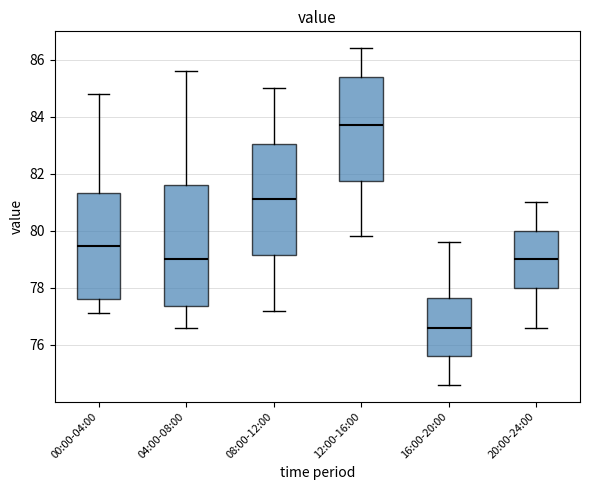

Which box's median line is the lowest?

16:00-20:00